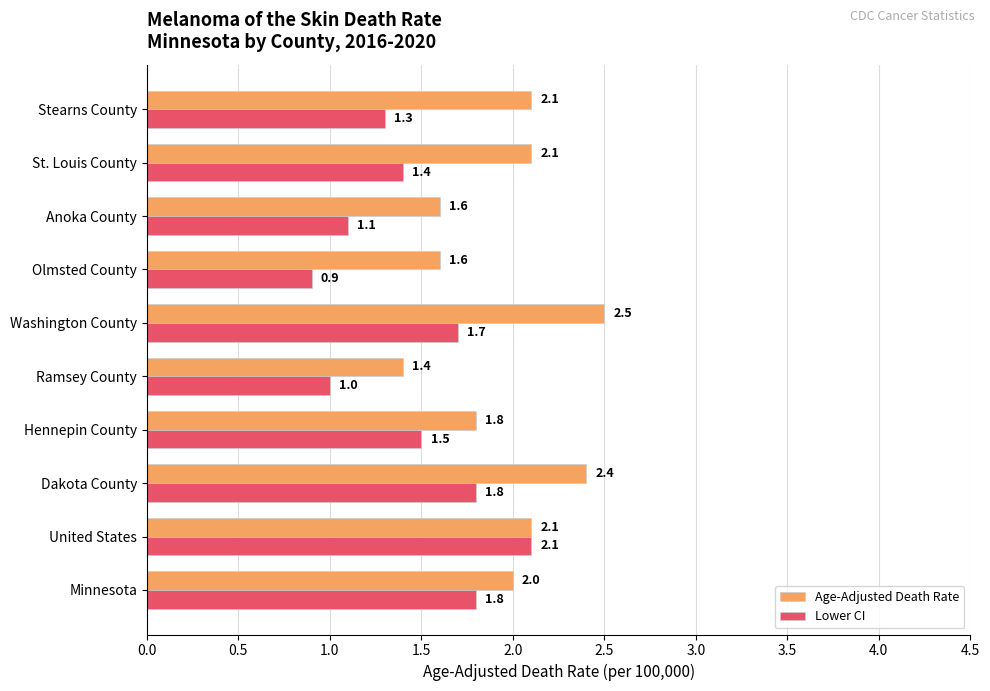

At how many categories does at least one series exceed 1?

10